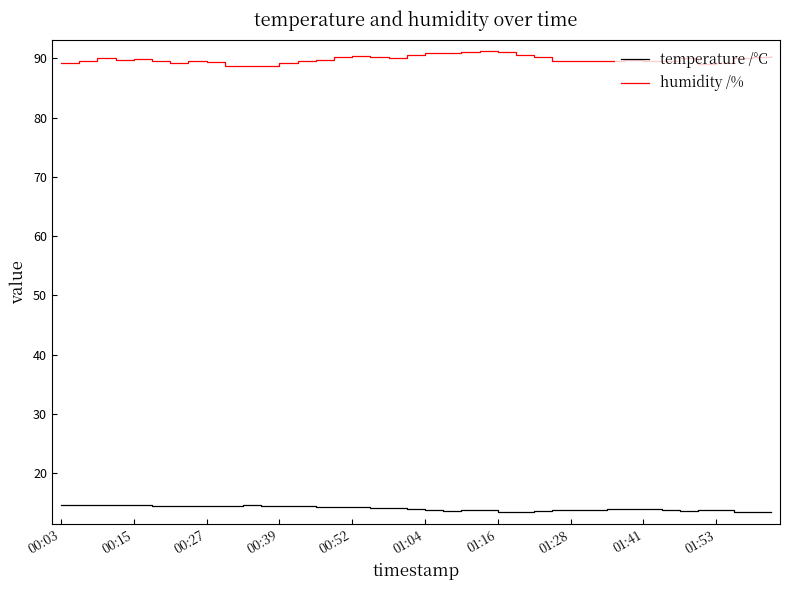

What is the maximum value shown in the chart?

91.2